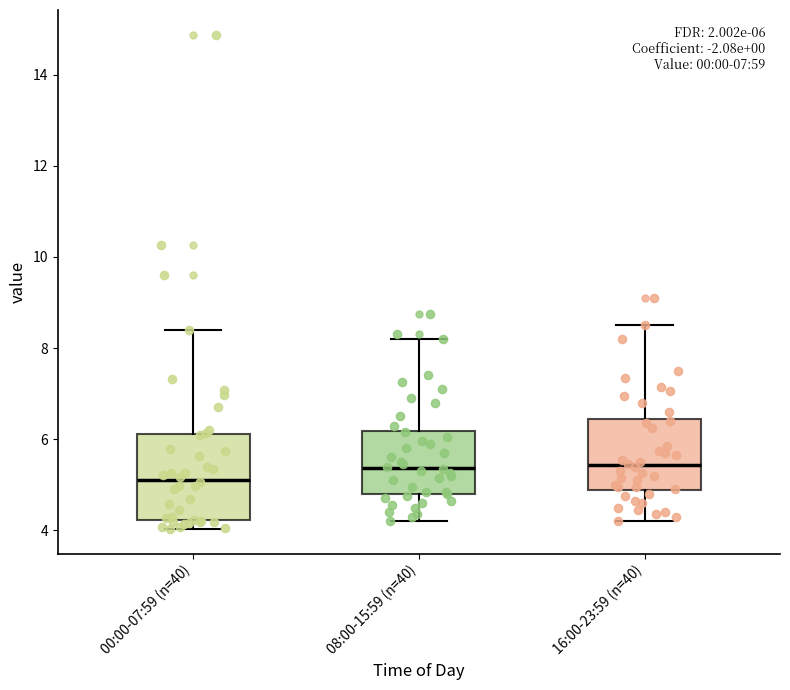

Which box is the tallest, from its lower edge to its upper edge?

00:00-07:59 (n=40)